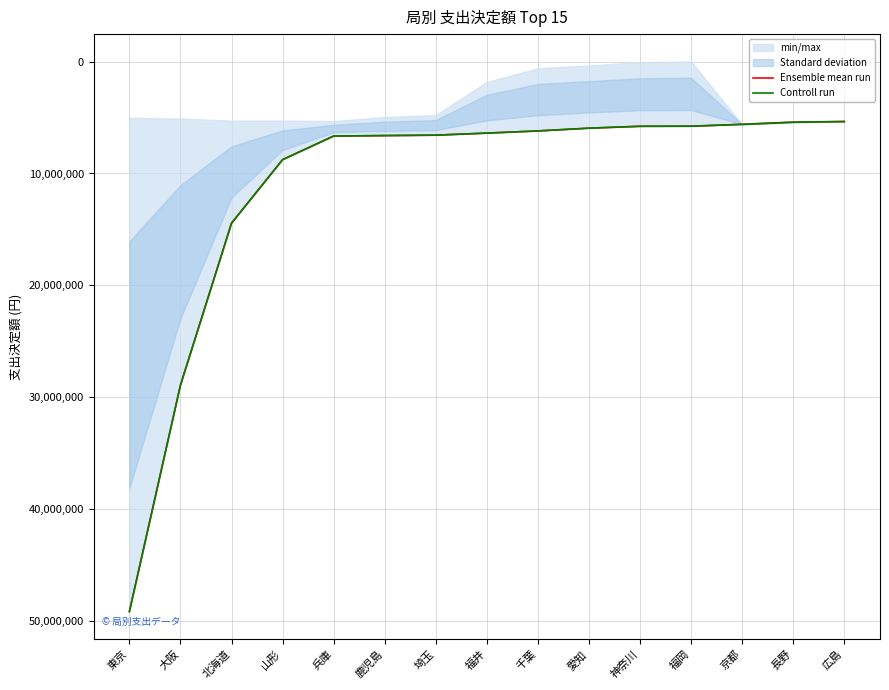

Which category has the highest value in the Controll run series?

東京